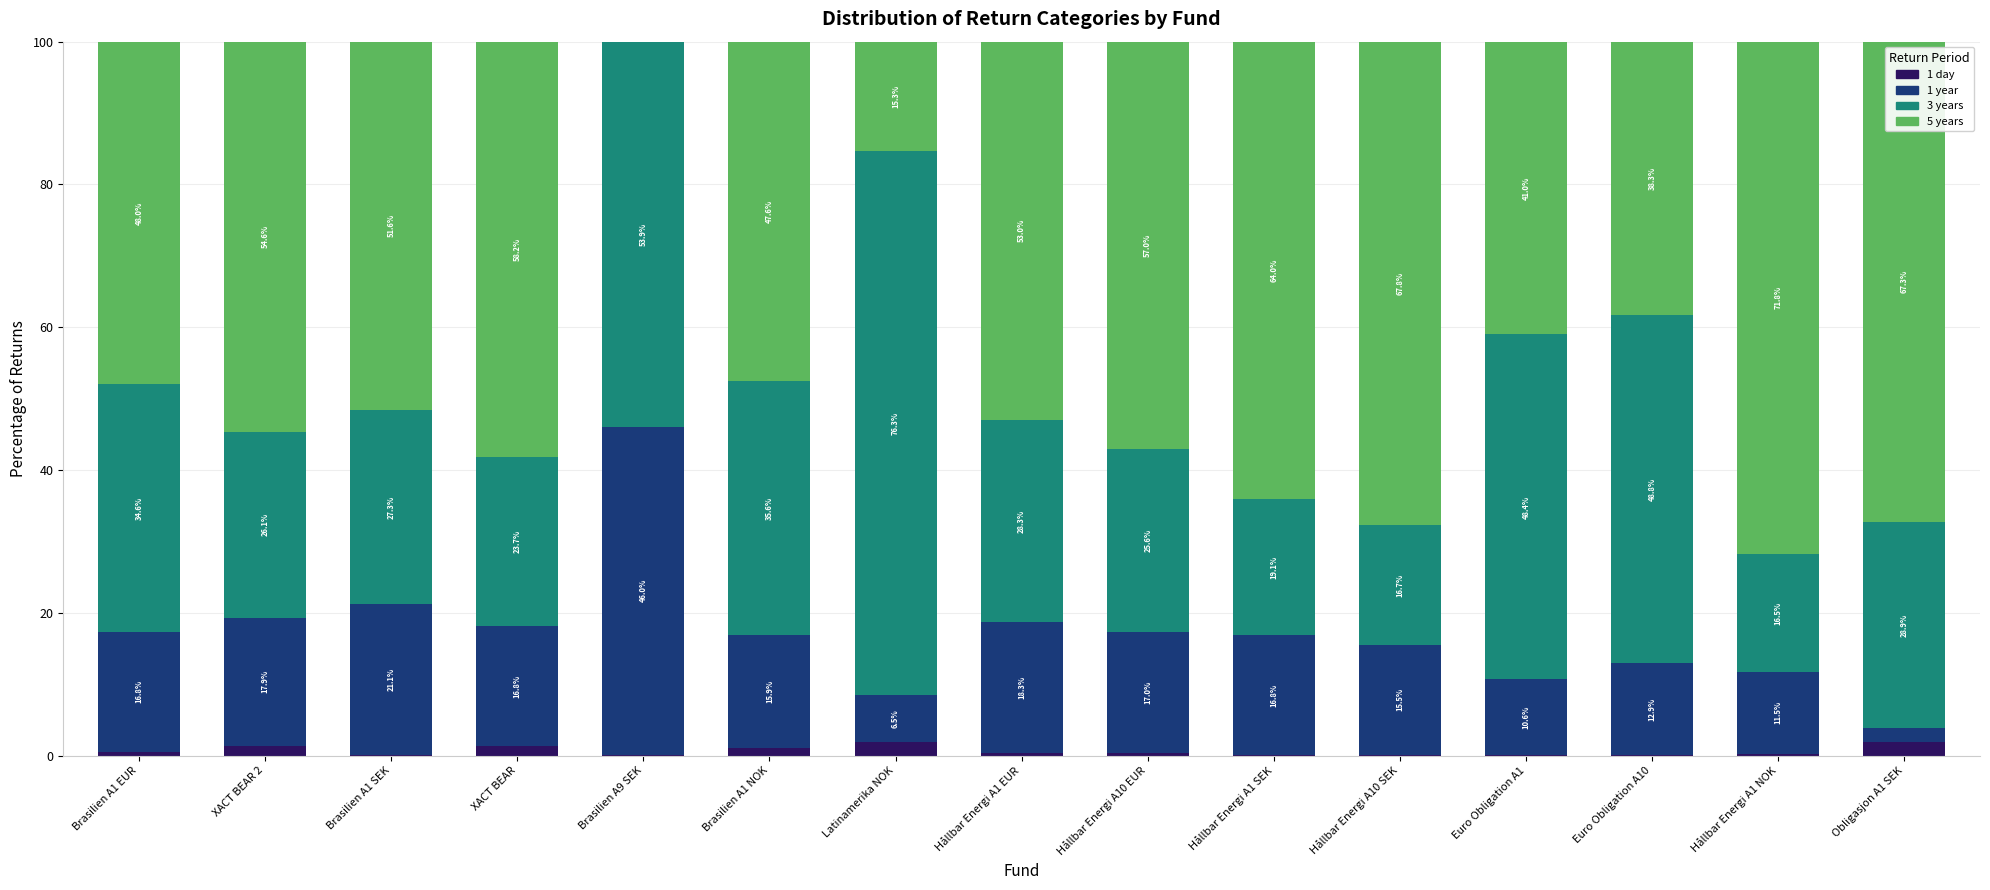

How many categories are shown in the chart?

15